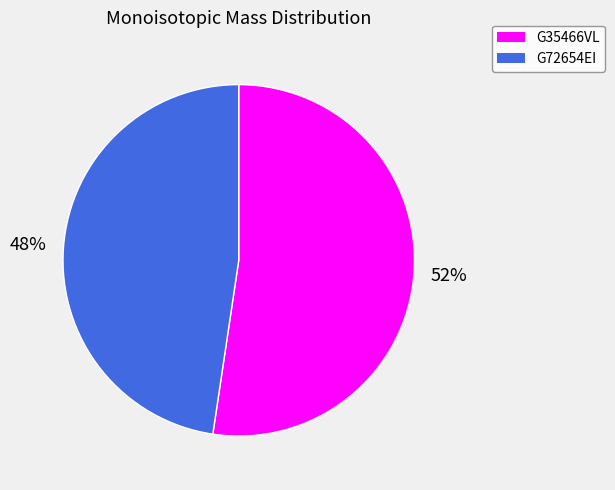

Rank the categories by value from highest to lowest.

G35466VL, G72654EI